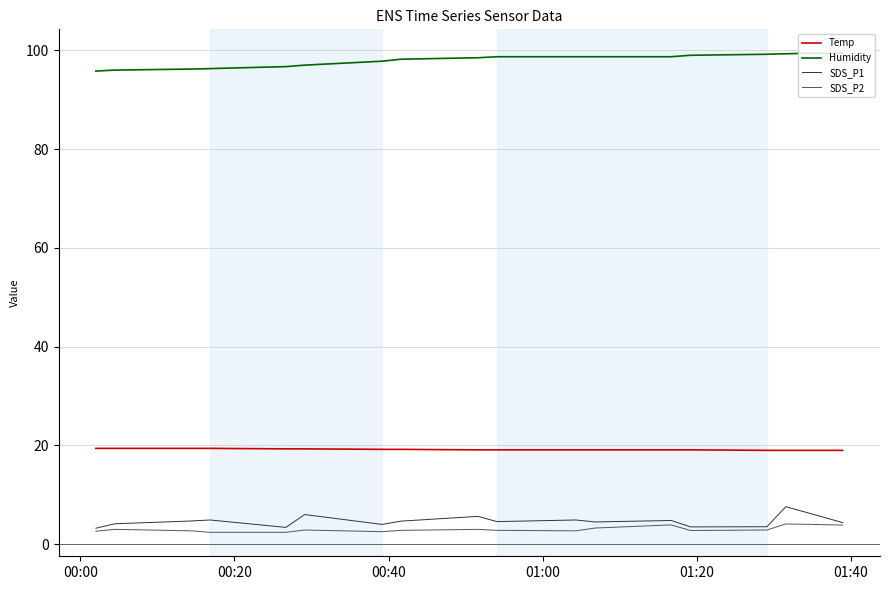

Which series has the largest total across all categories?

Humidity